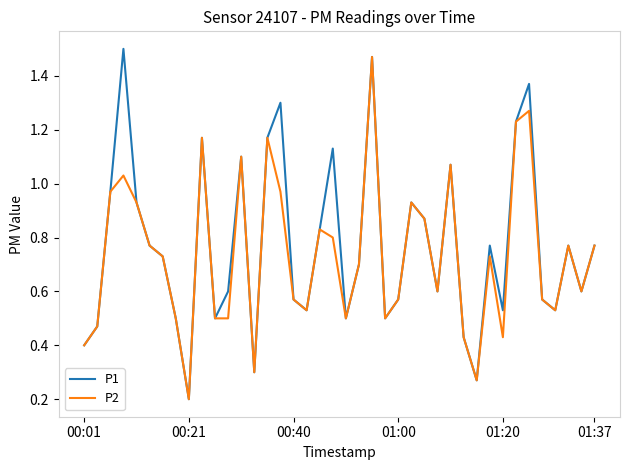

How many lines are shown in the chart?

2